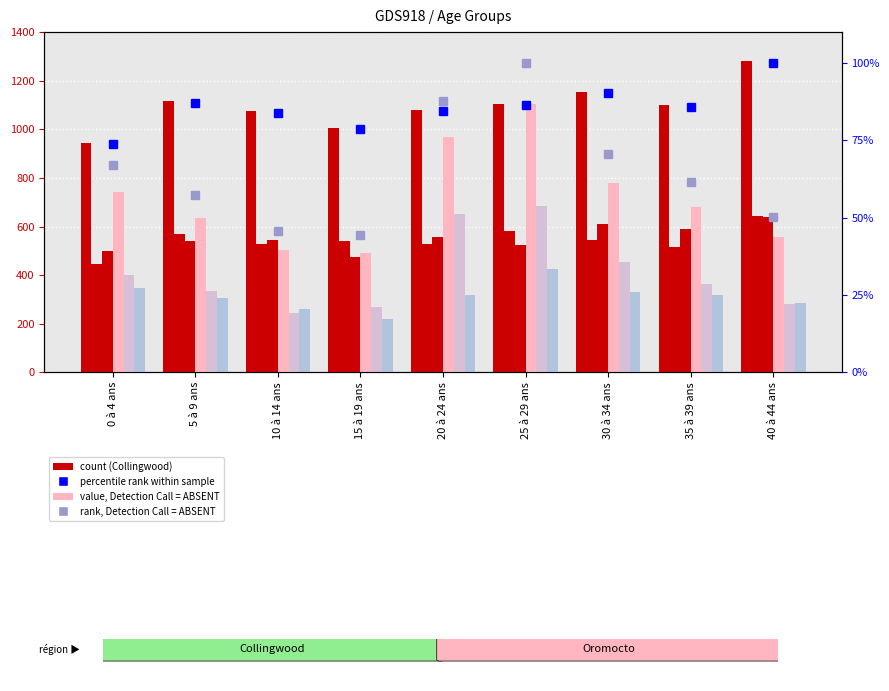

The value of Oromocto Total at 10 à 14 ans is 505. True or false?

True